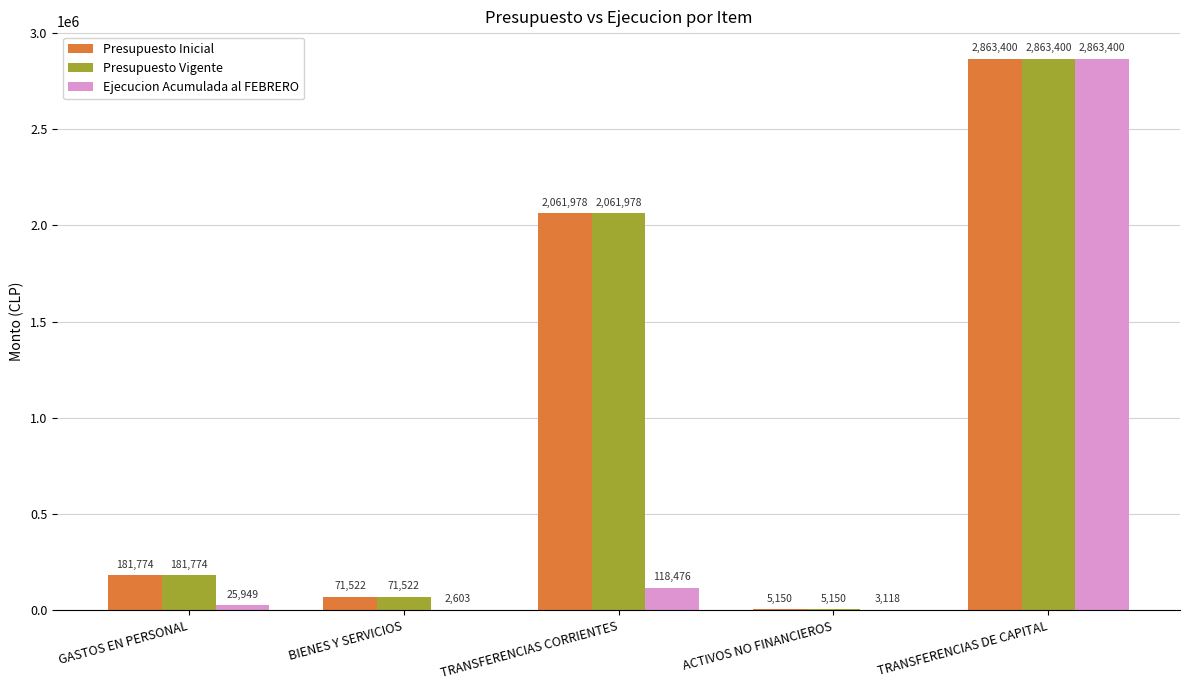

Which series changed the most between TRANSFERENCIAS CORRIENTES and TRANSFERENCIAS DE CAPITAL?

Ejecucion Acumulada al FEBRERO